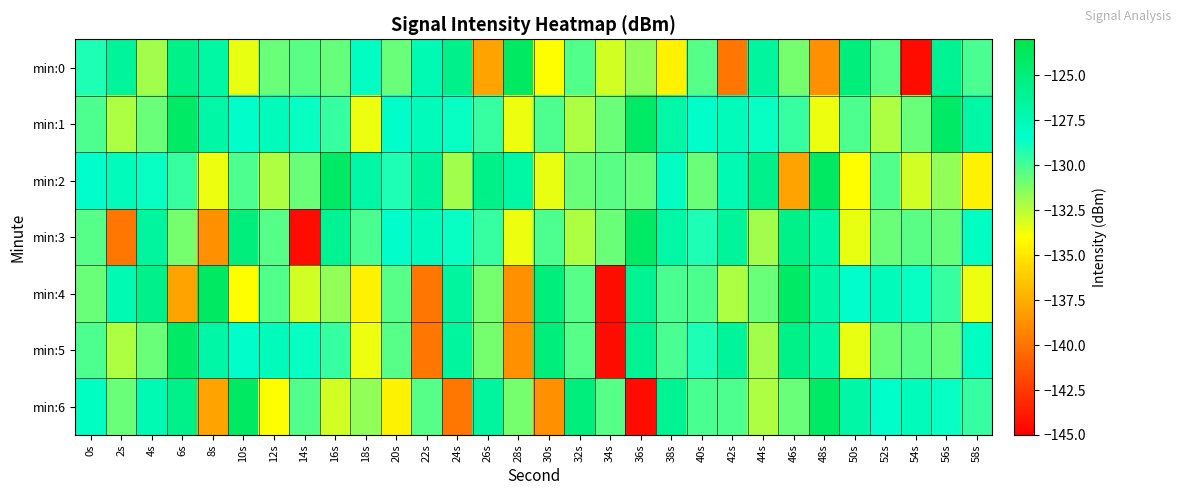

At how many categories does at least one series exceed -127?

22